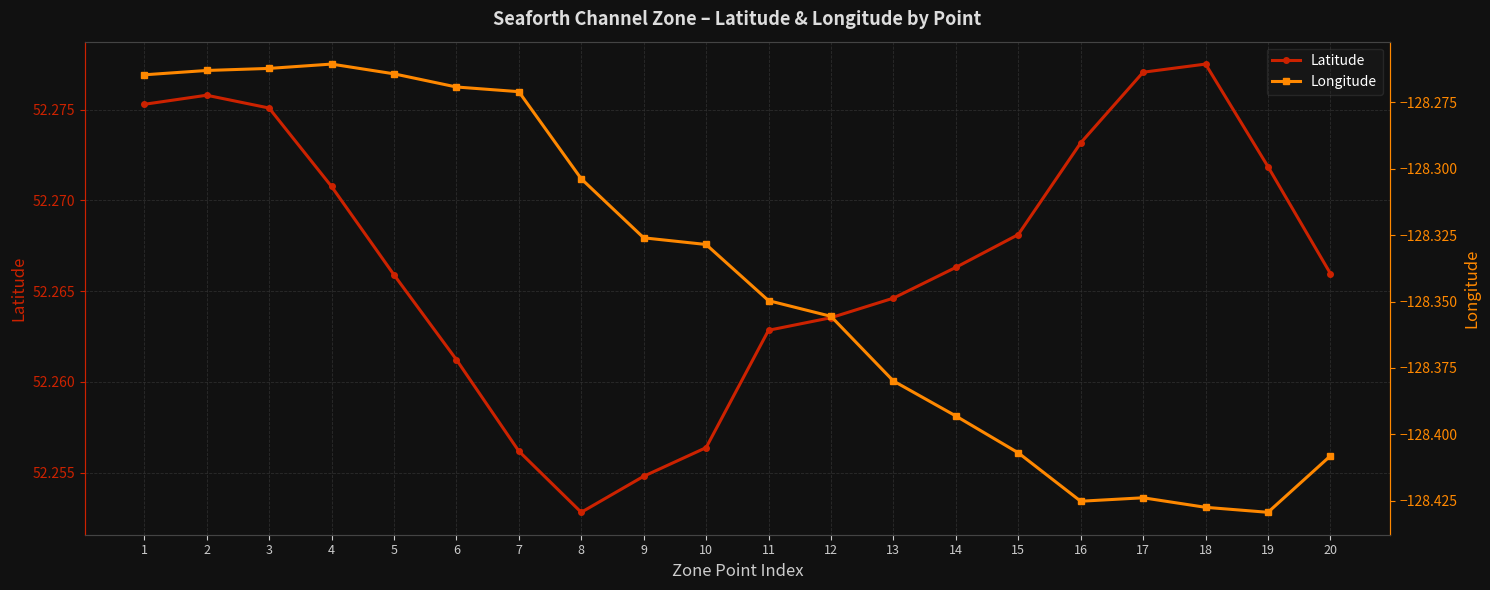

The value of Latitude at 18 is 36.2. True or false?

False